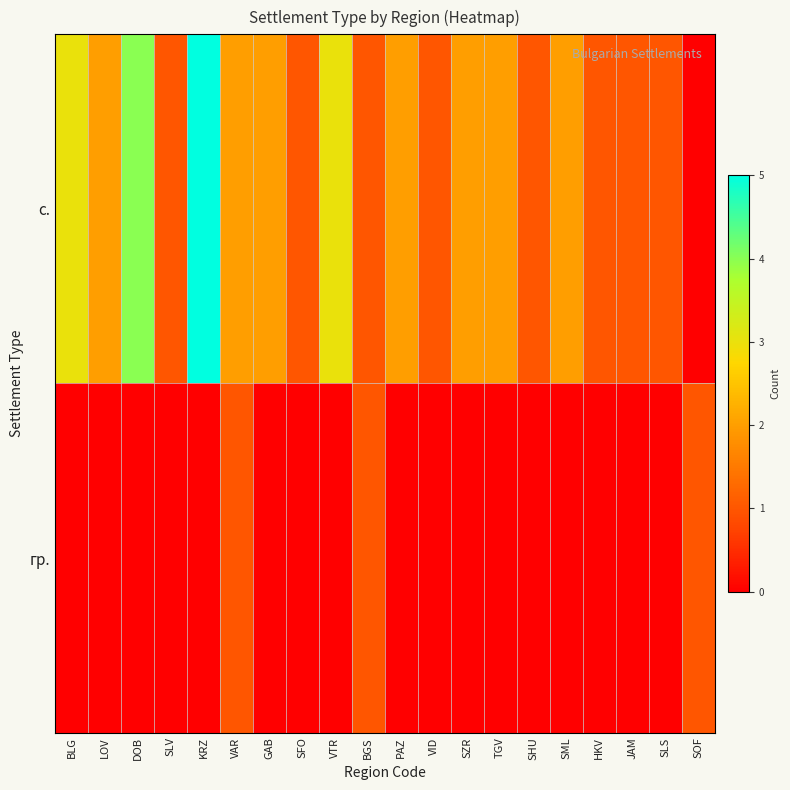

At VID, list the series in order from smallest to largest.

гр., с.